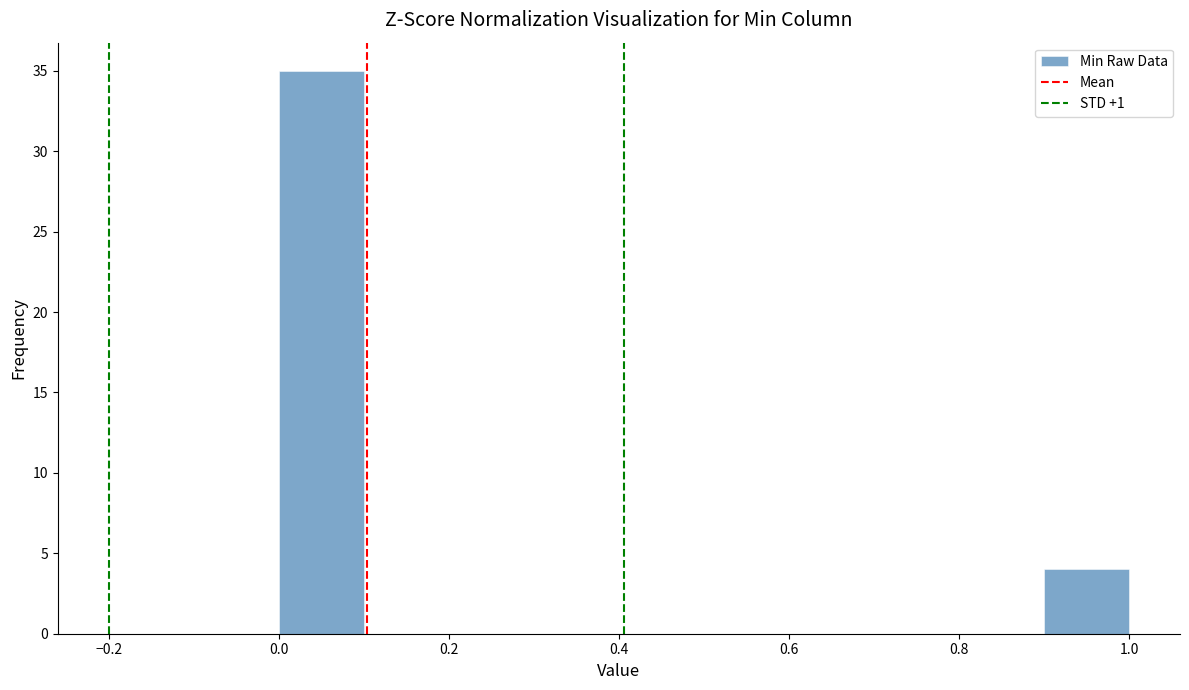

Reading left to right, list every bar in this chart as the range it spans on the x-axis followed by its height. The values are not printed on the chart, so give them approximately, as read against the axis.

0.0 to 0.1: 35
0.1 to 0.2: 0
0.2 to 0.3: 0
0.3 to 0.4: 0
0.4 to 0.5: 0
0.5 to 0.6: 0
0.6 to 0.7: 0
0.7 to 0.8: 0
0.8 to 0.9: 0
0.9 to 1.0: 4